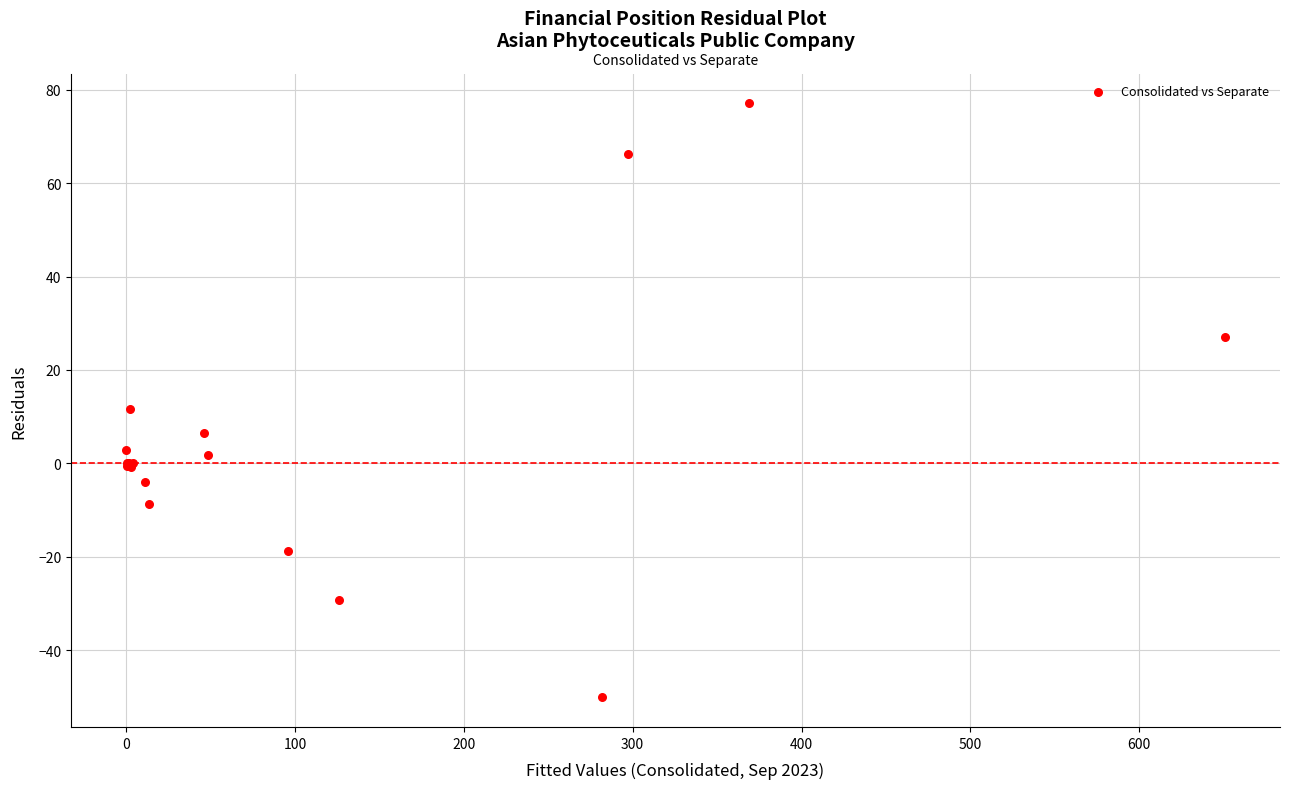

What Y value in the scatter plot is closest to 13?

11.6